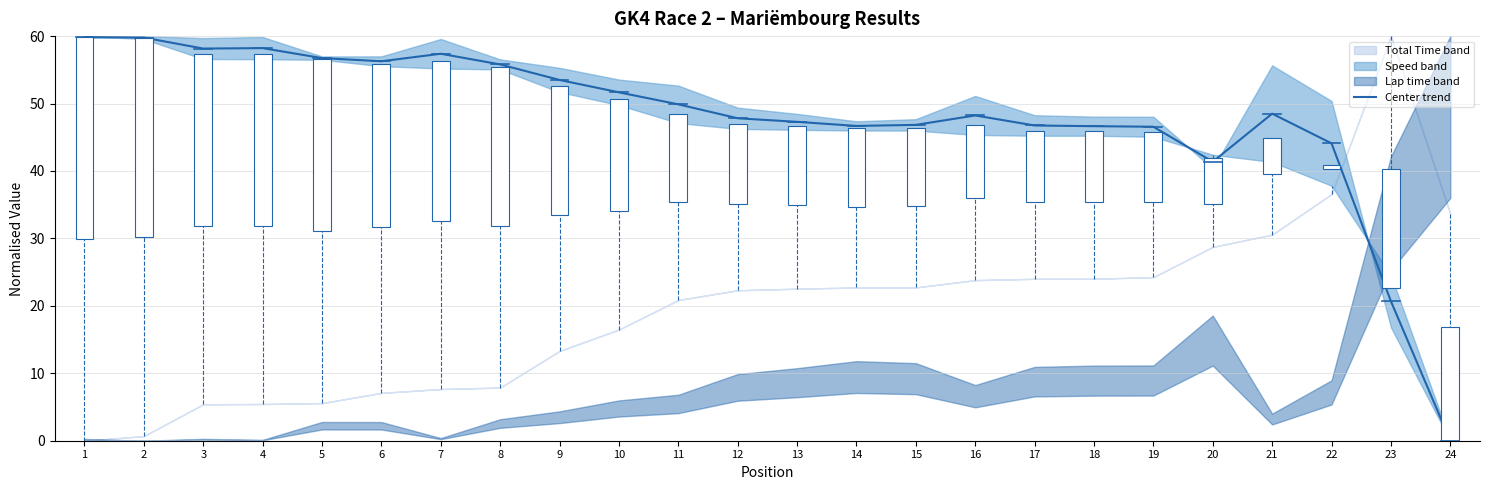

At which category does the data reach its first local valley?

3